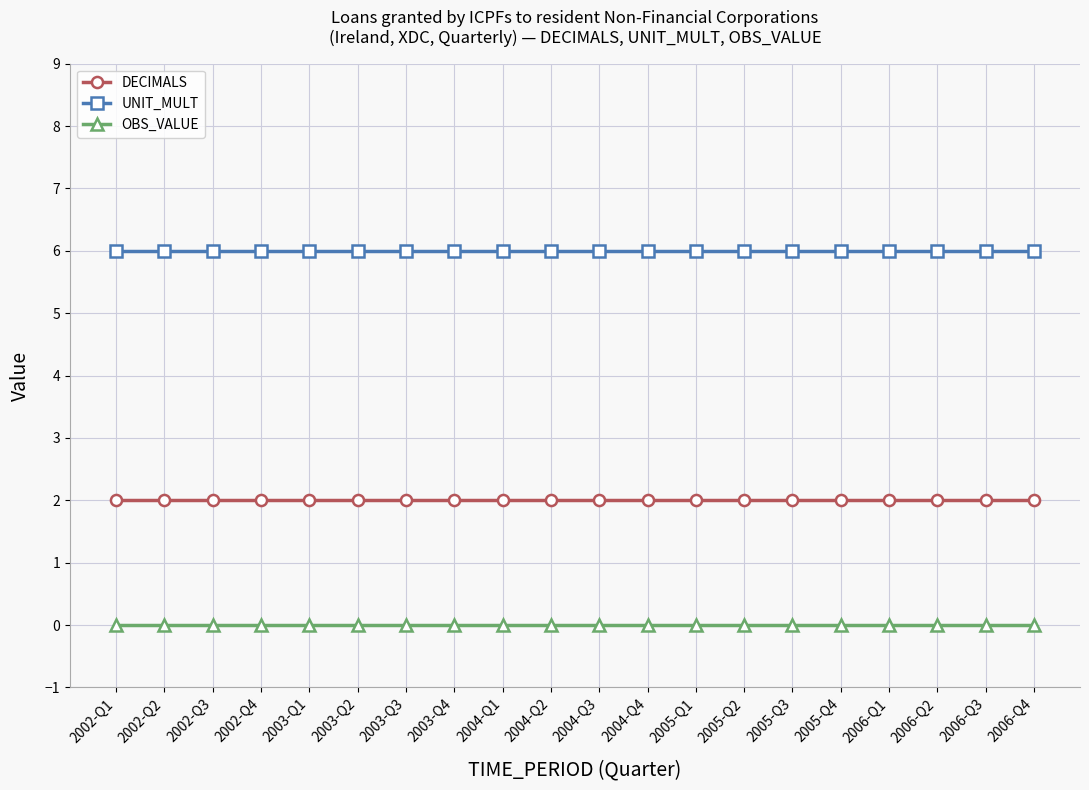

Reading left to right, what are all the values shown in this chart?

DECIMALS: 2	2	2	2	2	2	2	2	2	2	2	2	2	2	2	2	2	2	2	2
UNIT_MULT: 6	6	6	6	6	6	6	6	6	6	6	6	6	6	6	6	6	6	6	6
OBS_VALUE: 0	0	0	0	0	0	0	0	0	0	0	0	0	0	0	0	0	0	0	0